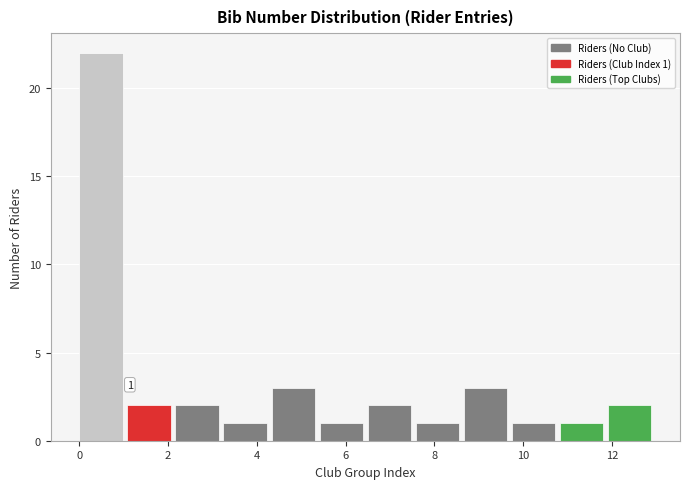

Over which range of the x-axis is the bar tallest?

0.0 to 1.0